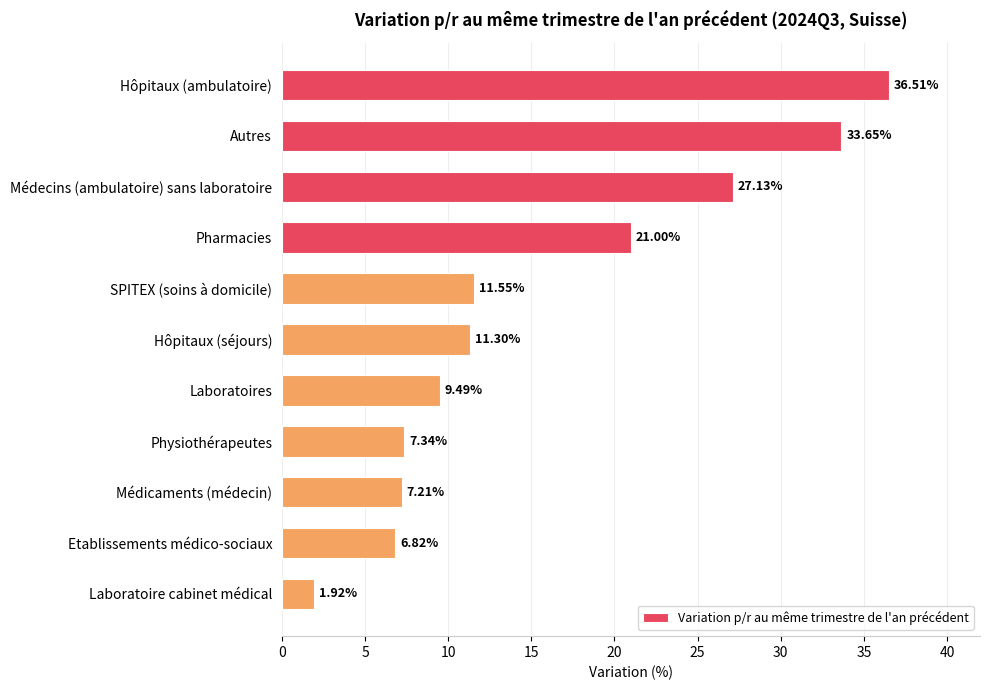

How many values are below 11?

5